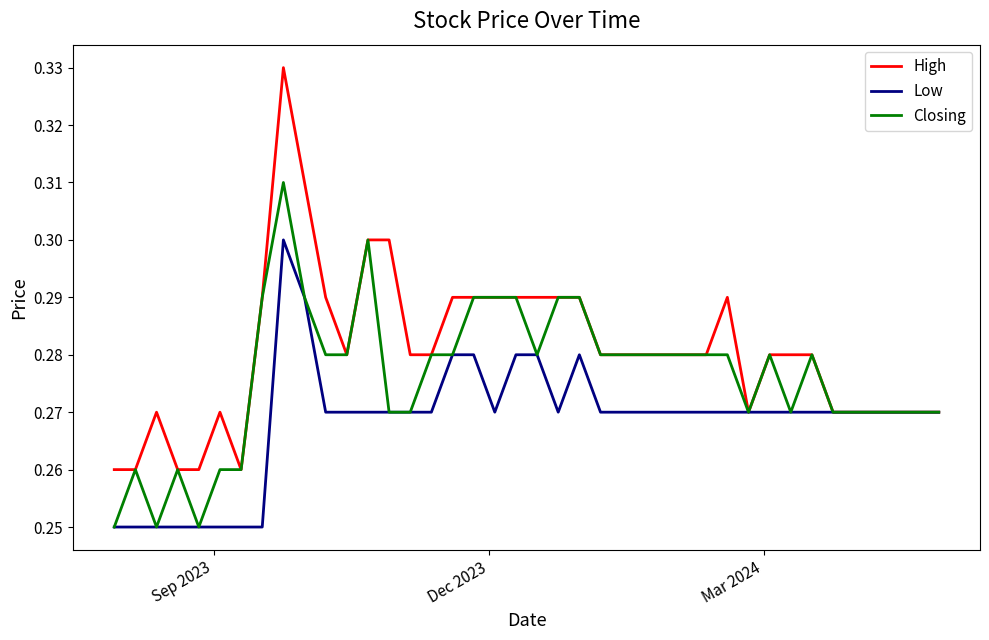

Which series has the largest range (max minus min)?

High